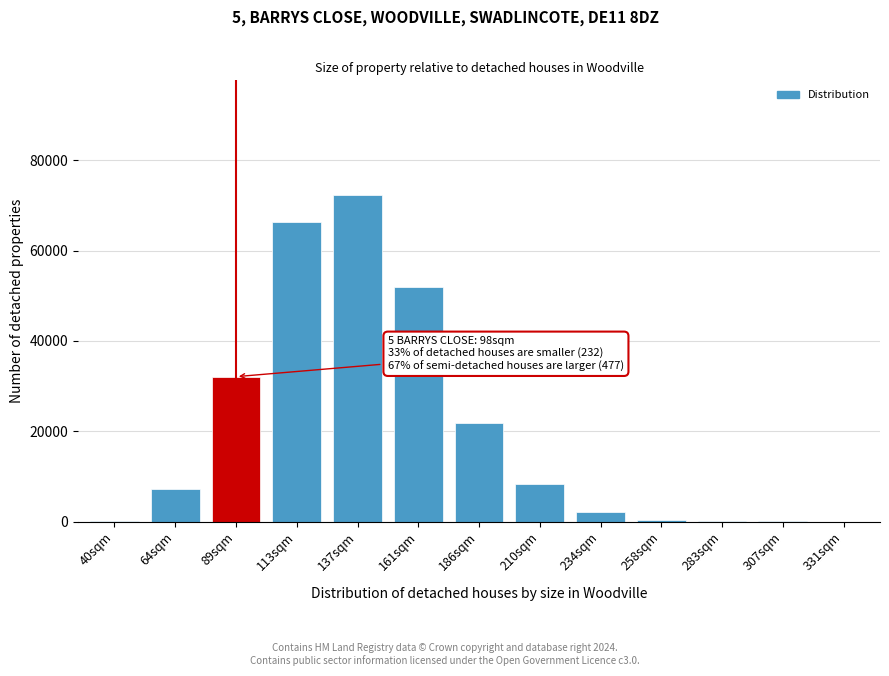

What is the change in value from 210sqm to 234sqm?

-6170